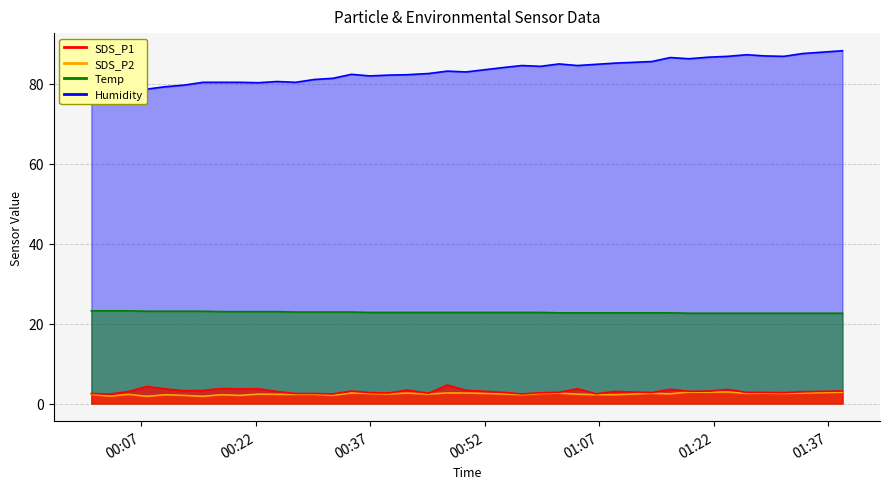

Rank the series at 00:37 from lowest to highest value.

SDS_P2, SDS_P1, Temp, Humidity